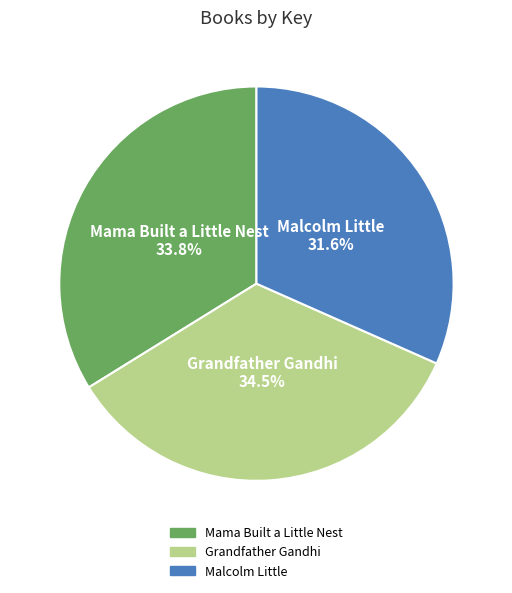

Does any single category account for the majority?

No